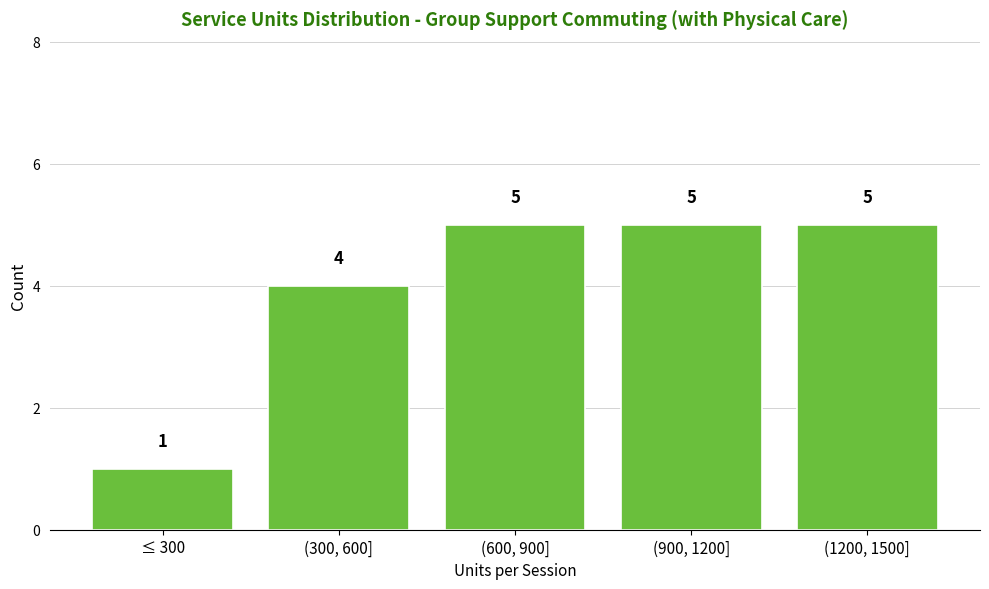

Reading right to left, list all the values displayed in this chart.

5	5	5	4	1